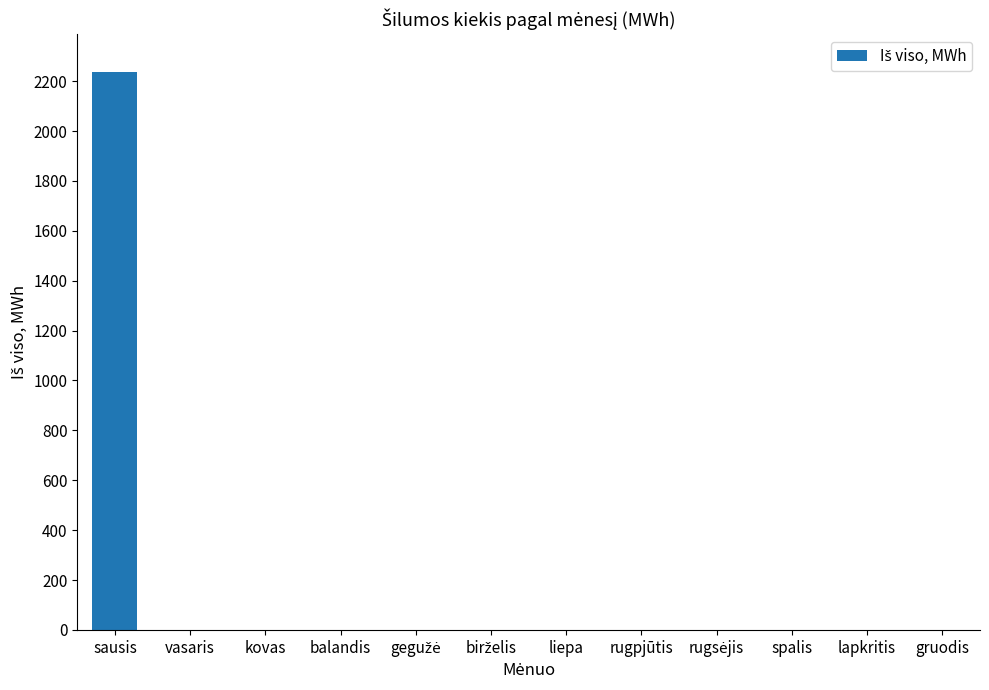

What is the change in value from sausis to spalis?

-2238